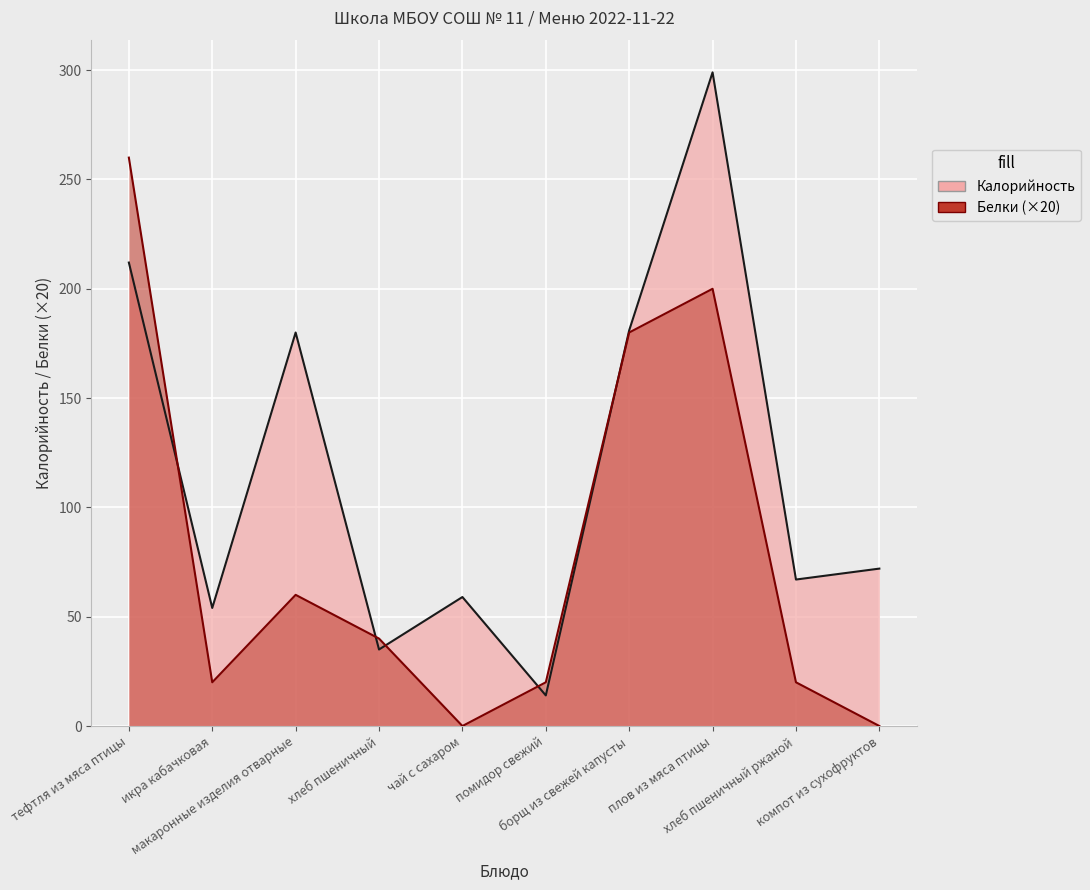

At which label does Белки reach its peak?

тефтля из мяса птицы